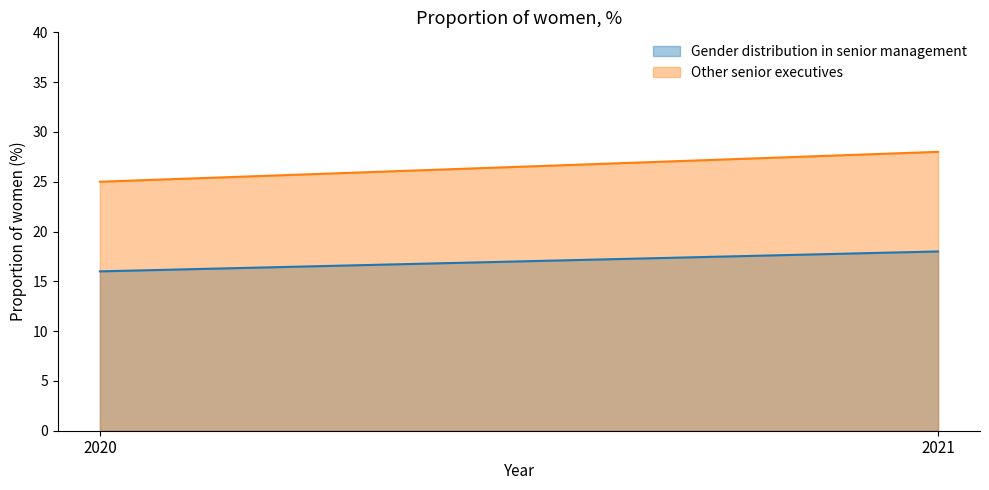

What is the value of the Other senior executives point at the 1st from the left?

25